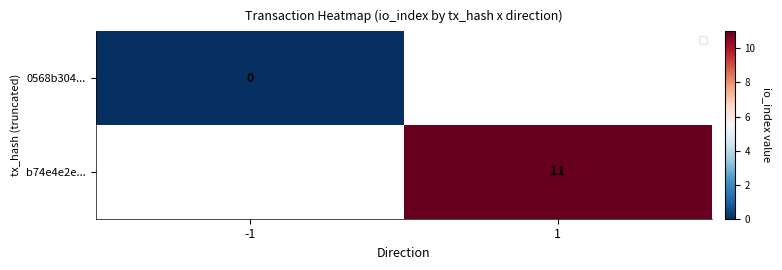

The b74e4e2e... series shows 7 at 1. True or false?

False